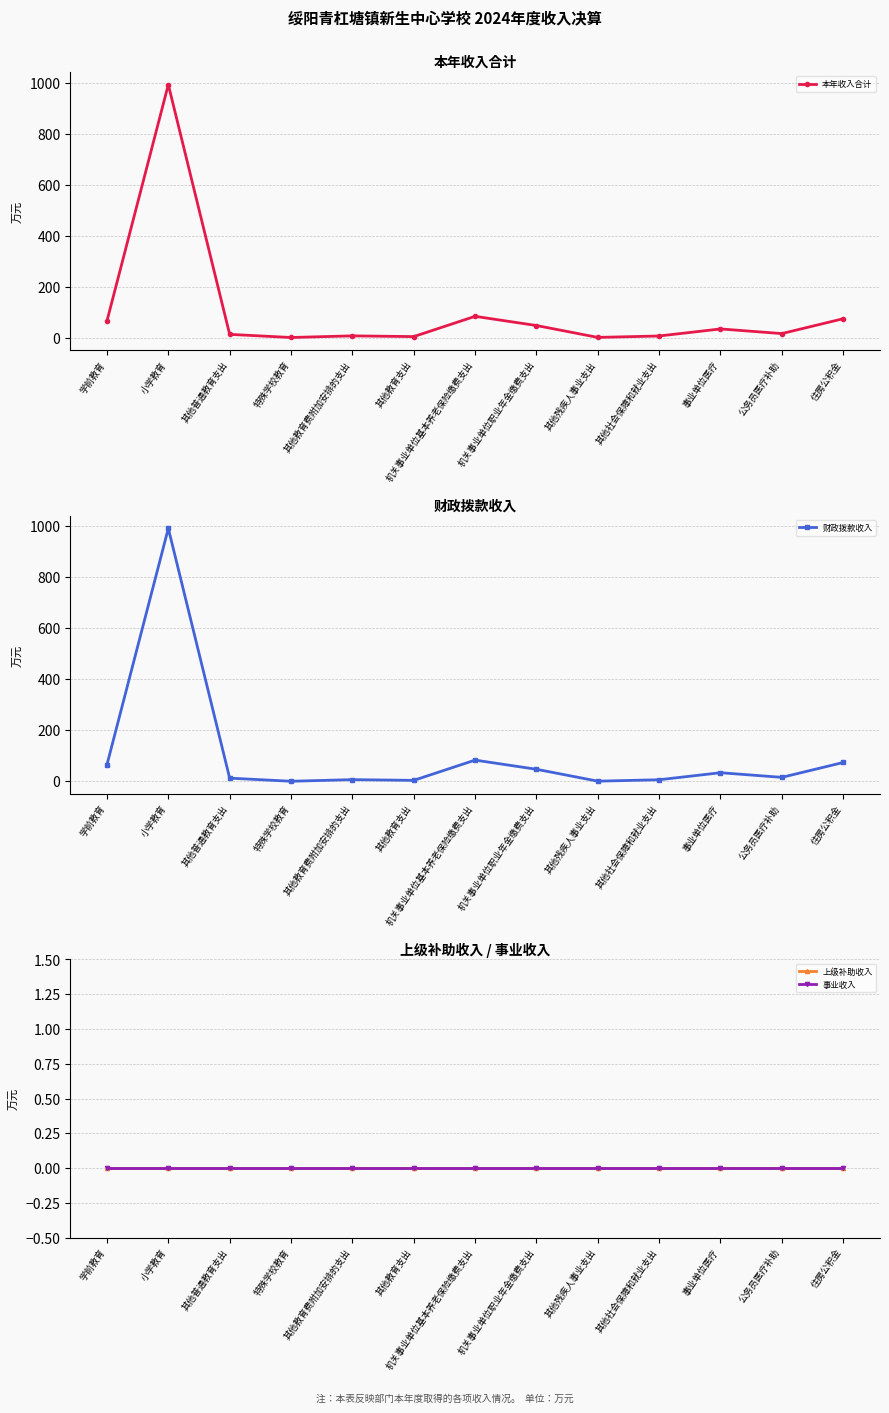

The 事业收入 series shows 0.0 at 其他教育费附加安排的支出. True or false?

True